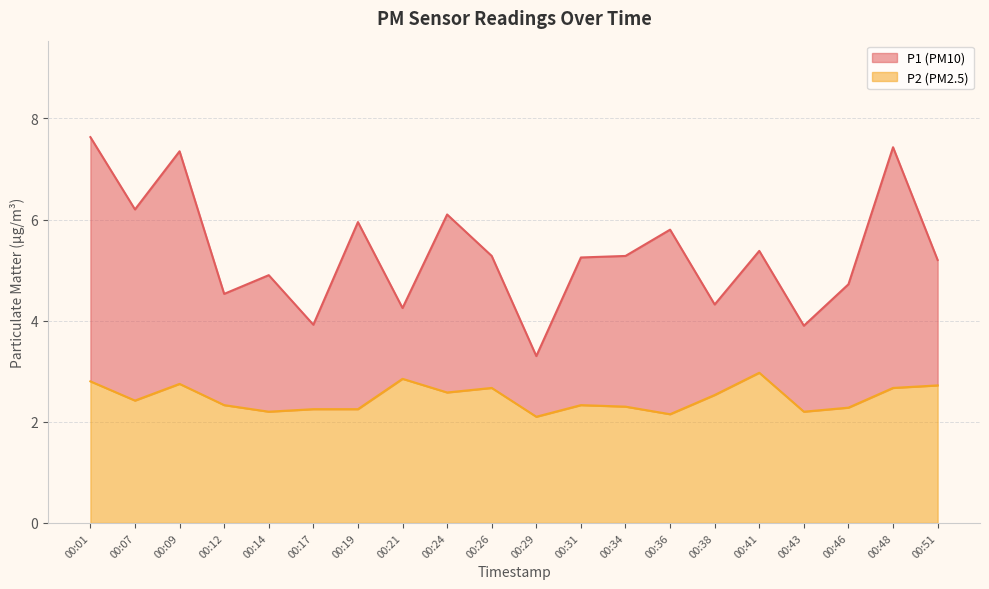

At which category does P1 reach its first local peak?

00:09